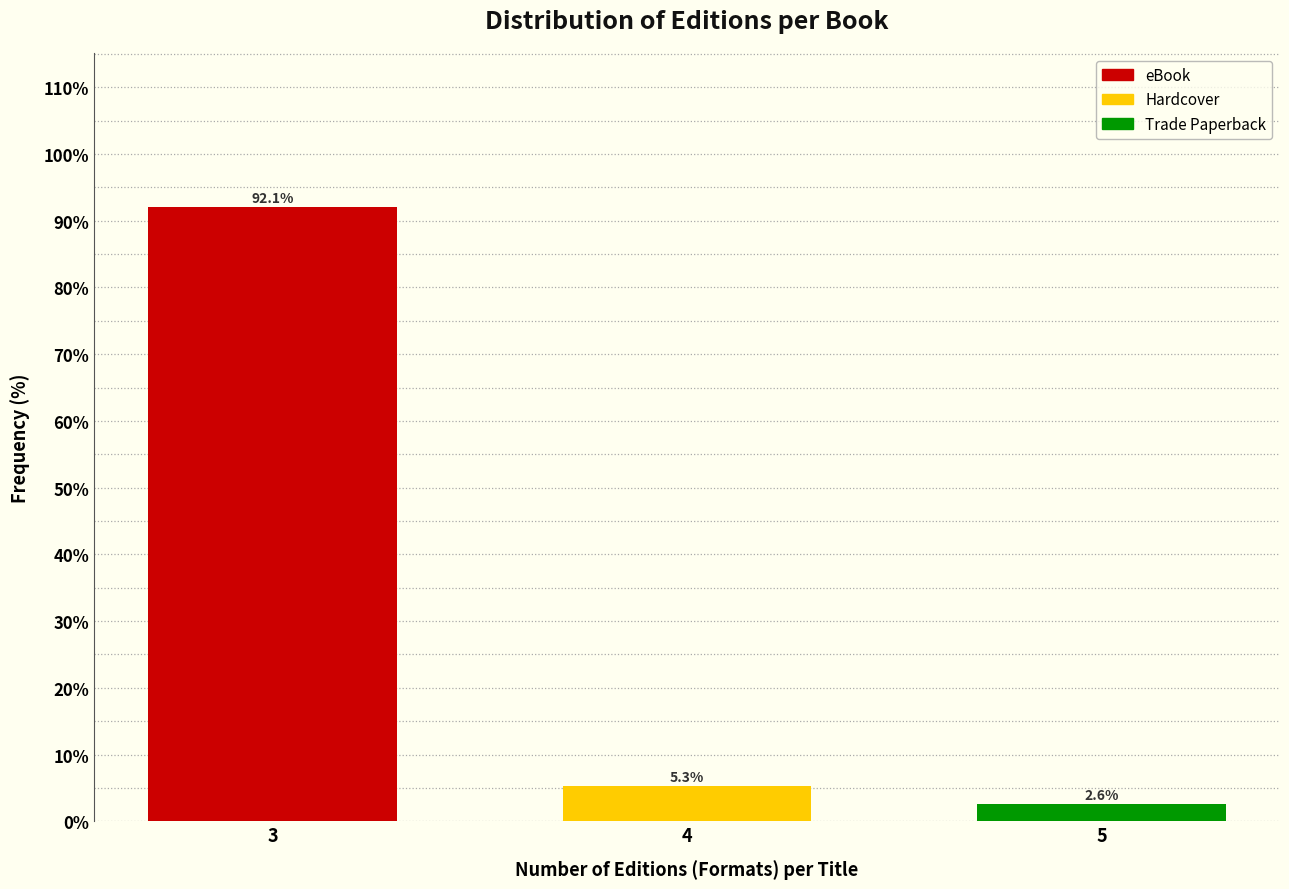

Reading left to right, list all the values displayed in this chart.

3=92.1	4=5.3	5=2.6